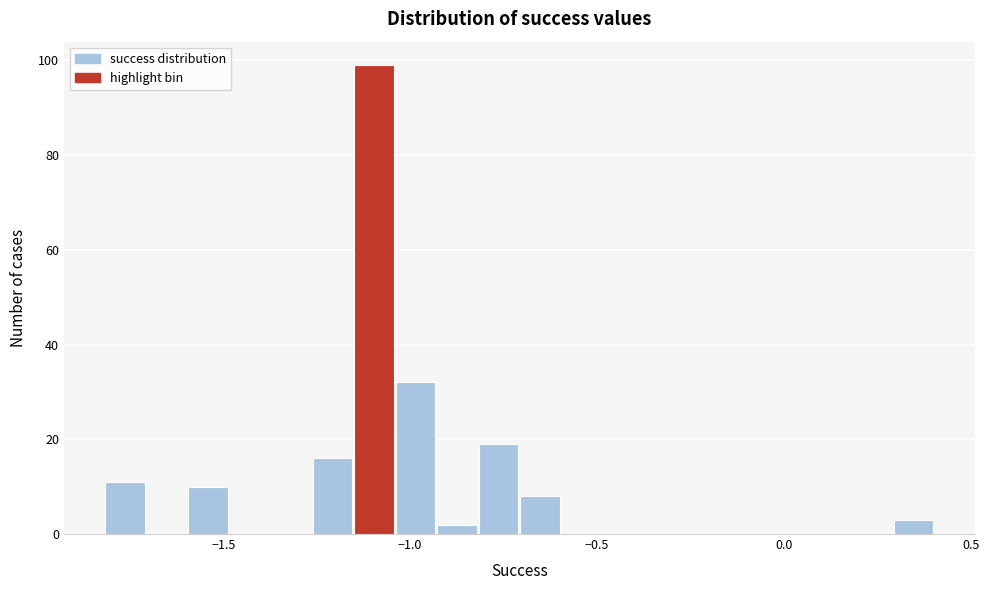

Around what value on the x-axis is the tallest bar? Give the approximate position of its centre, as read against the axis.

-1.10